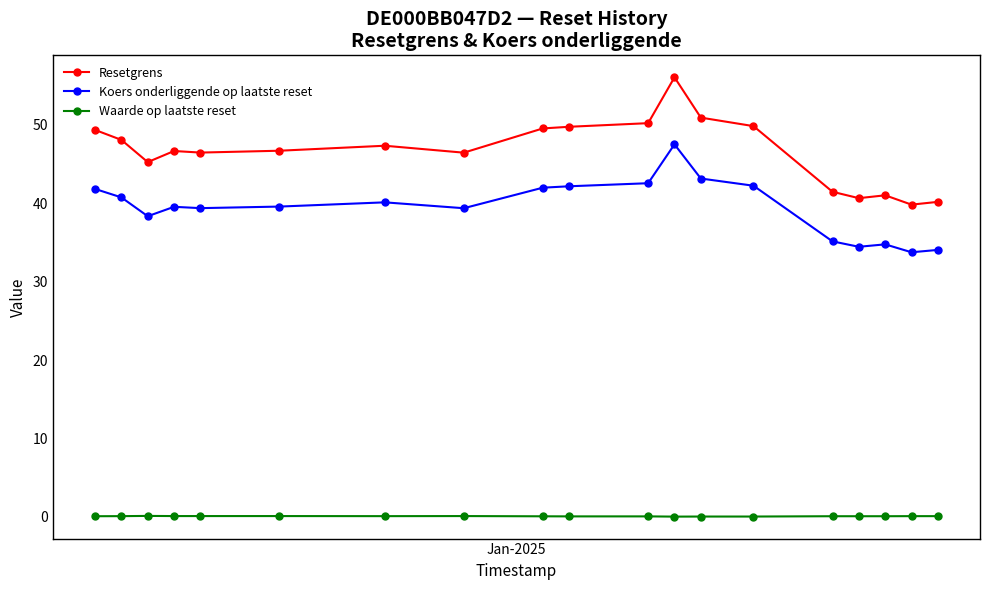

List the series in order of their overall mean, highest first.

Resetgrens, Koers onderliggende op laatste reset, Waarde op laatste reset